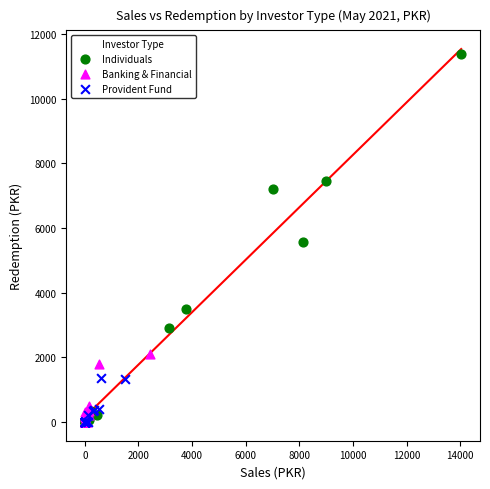

Which series contains the highest Y value?

Individuals